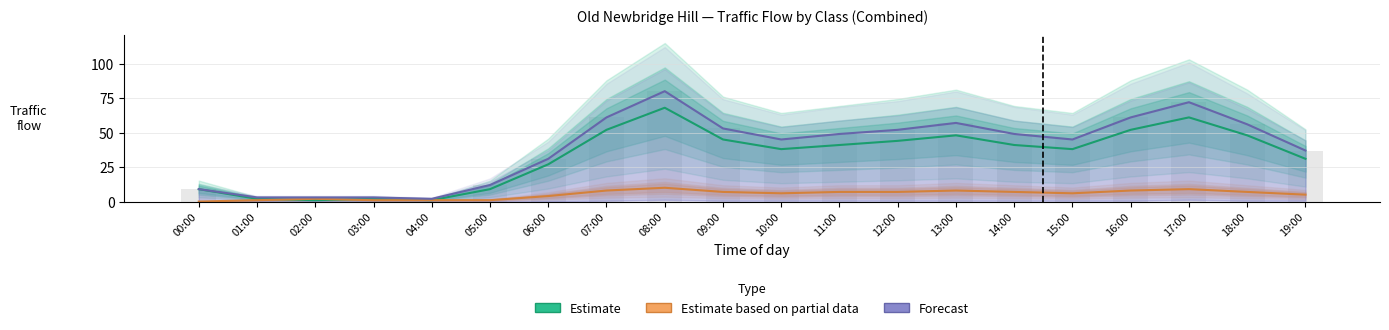

At which category does the chart reach its peak across all series?

08:00